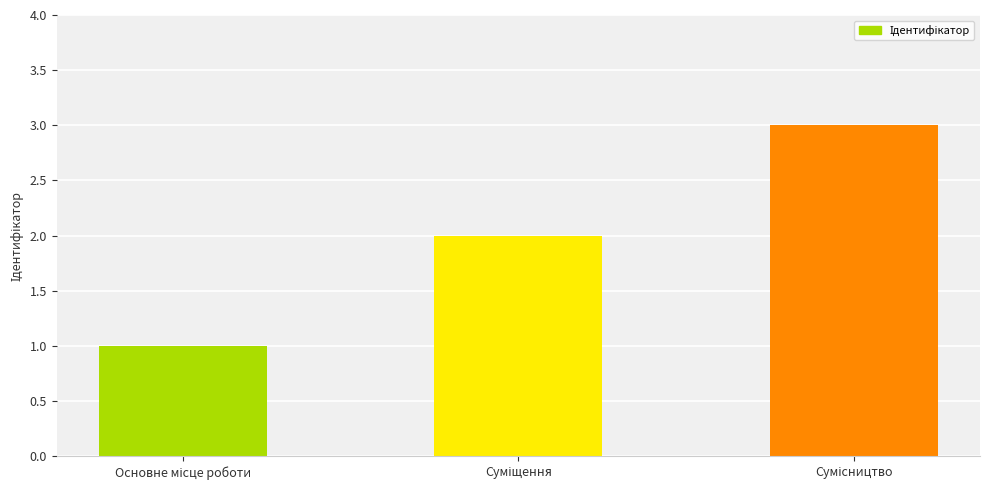

What is the greatest value displayed?

3